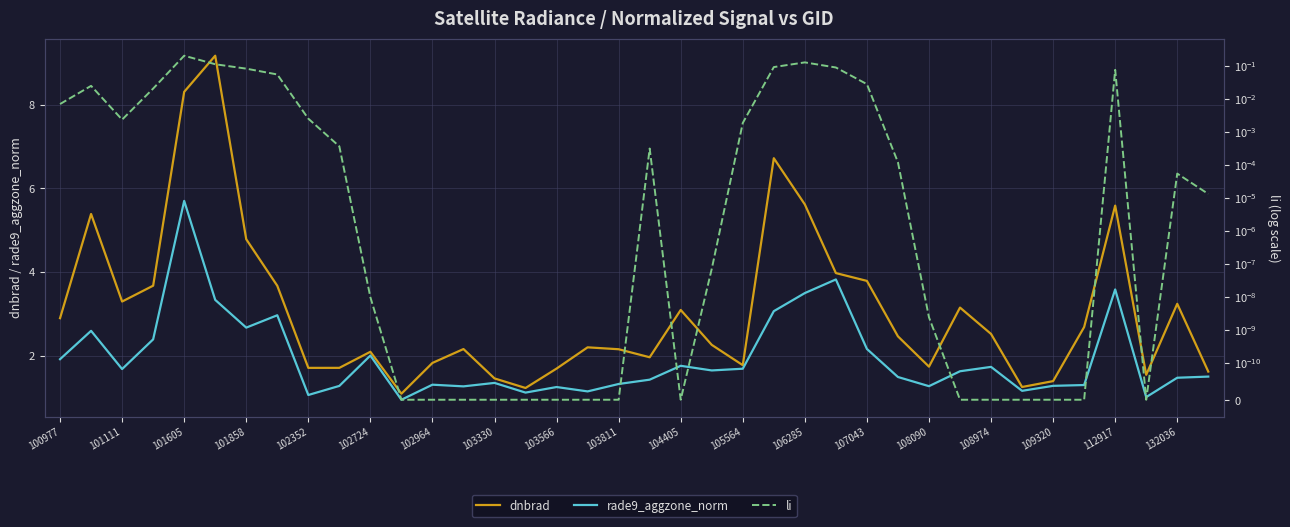

Which series has the widest spread of values?

dnbrad